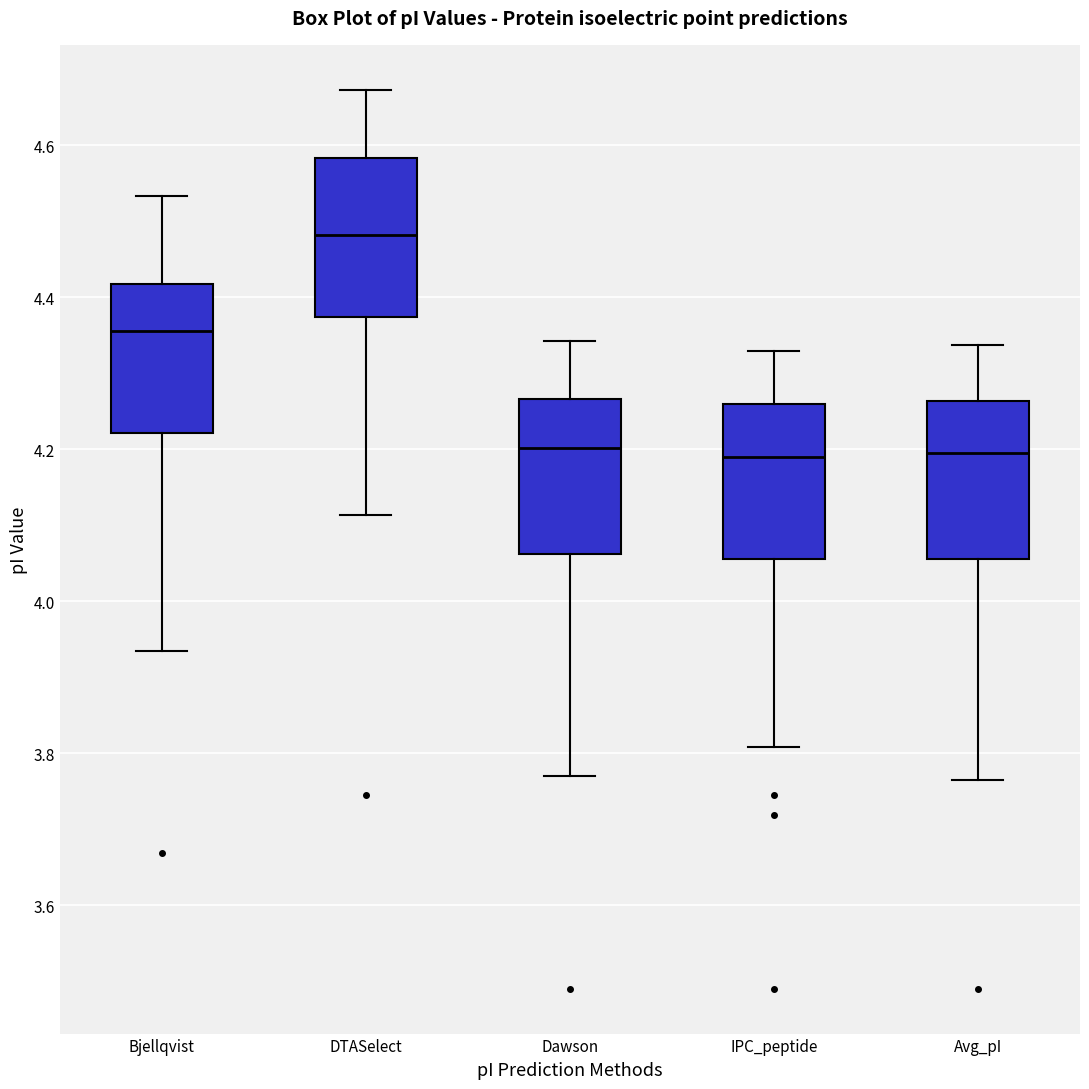

Reading left to right, transcribe this box plot: for each box, give where its median line is, the range the box spans, and where its two whiskers end, as read against the y-axis. The values are not printed on the chart, so give them approximately, as read against the axis.

Bjellqvist: median 4.36, box 4.22 to 4.42, whiskers 3.94 to 4.54
DTASelect: median 4.48, box 4.38 to 4.58, whiskers 4.12 to 4.68
Dawson: median 4.20, box 4.06 to 4.26, whiskers 3.78 to 4.34
IPC_peptide: median 4.20, box 4.06 to 4.26, whiskers 3.80 to 4.32
Avg_pI: median 4.20, box 4.06 to 4.26, whiskers 3.76 to 4.34